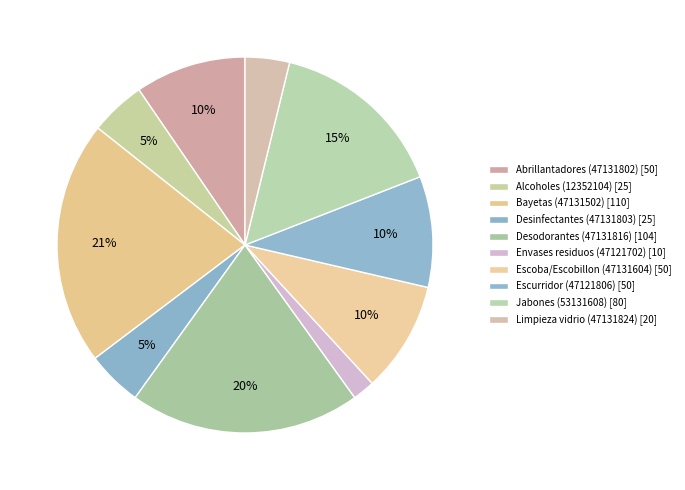

What percentage is NOT represented by Limpieza vidrio (47131824)?

96.2%